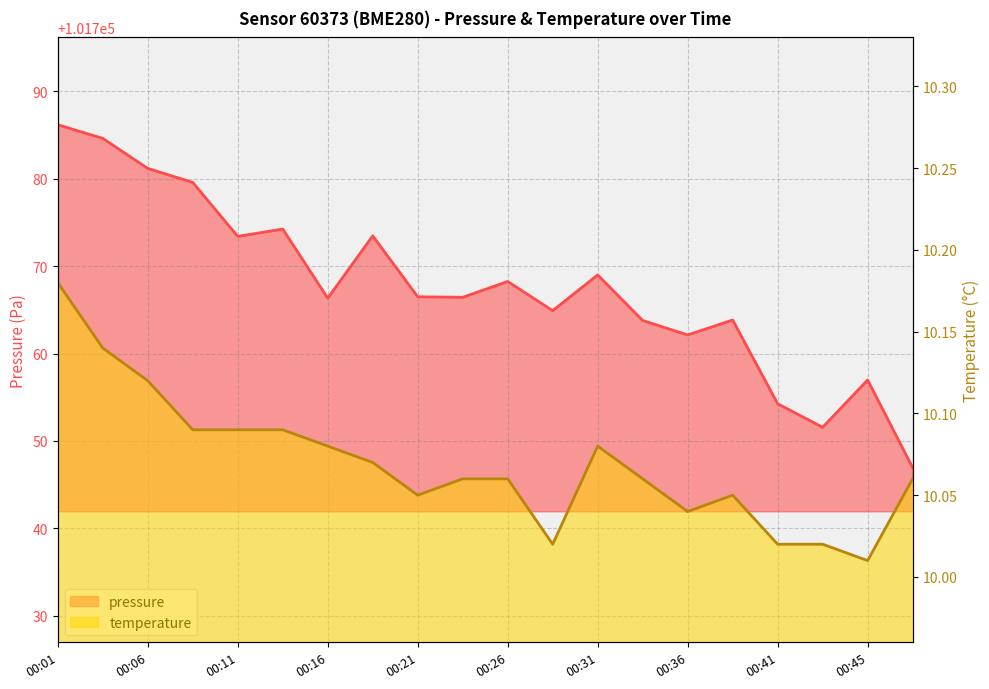

What is the difference between the second highest and minimum values in the temperature series?

0.1